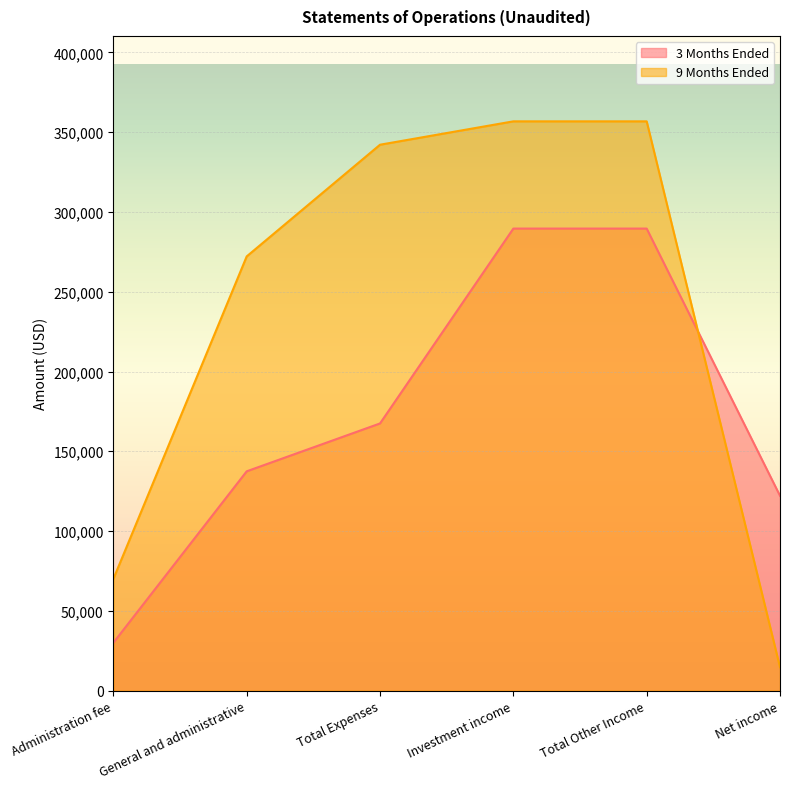

At which label is 3 Months Ended closest to 159793?

Total Expenses